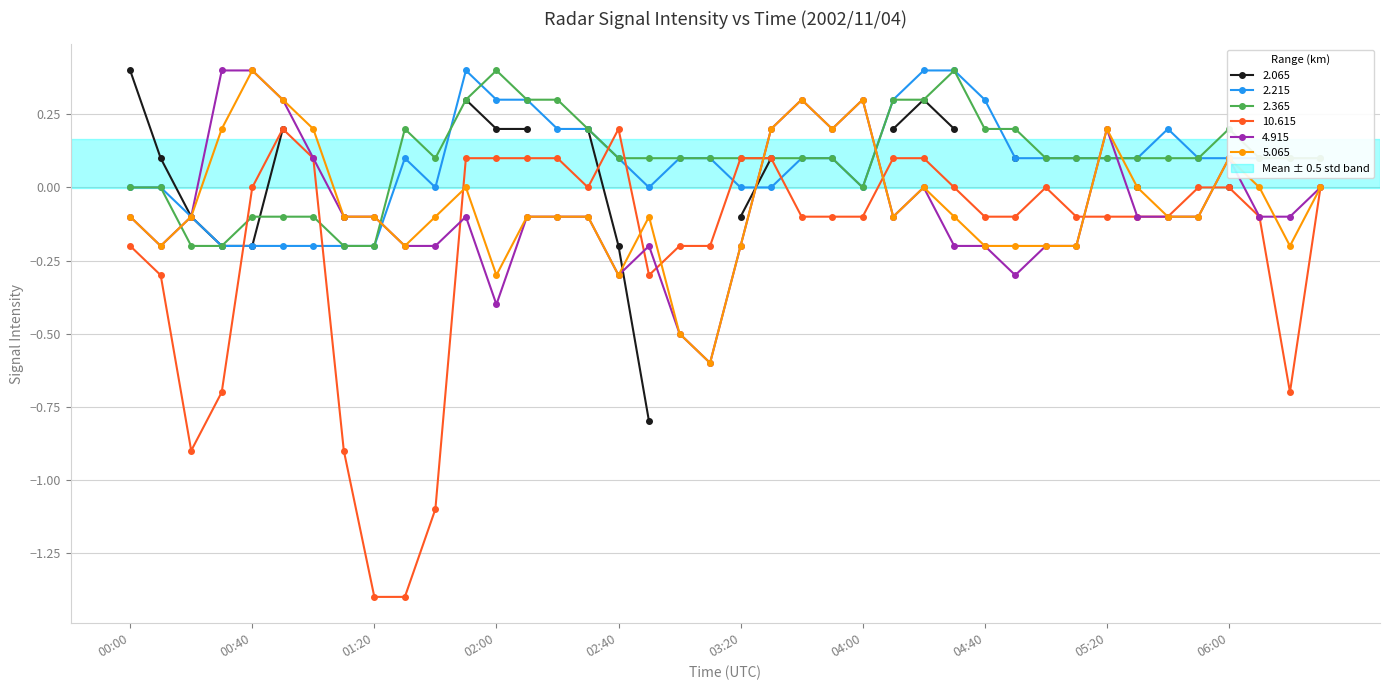

At which category is the sum across all series the highest?

2002/11/04 04:20